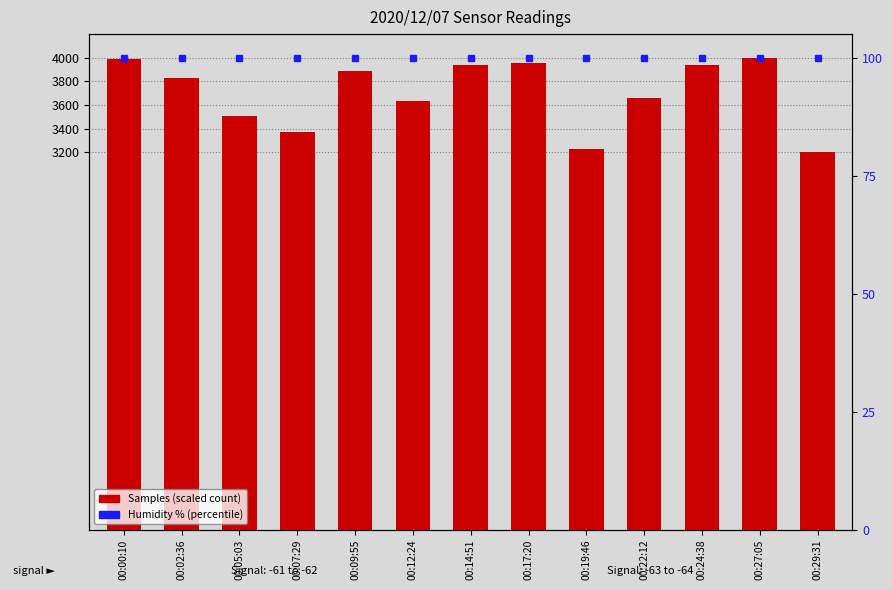

How many bars are there in total?

13